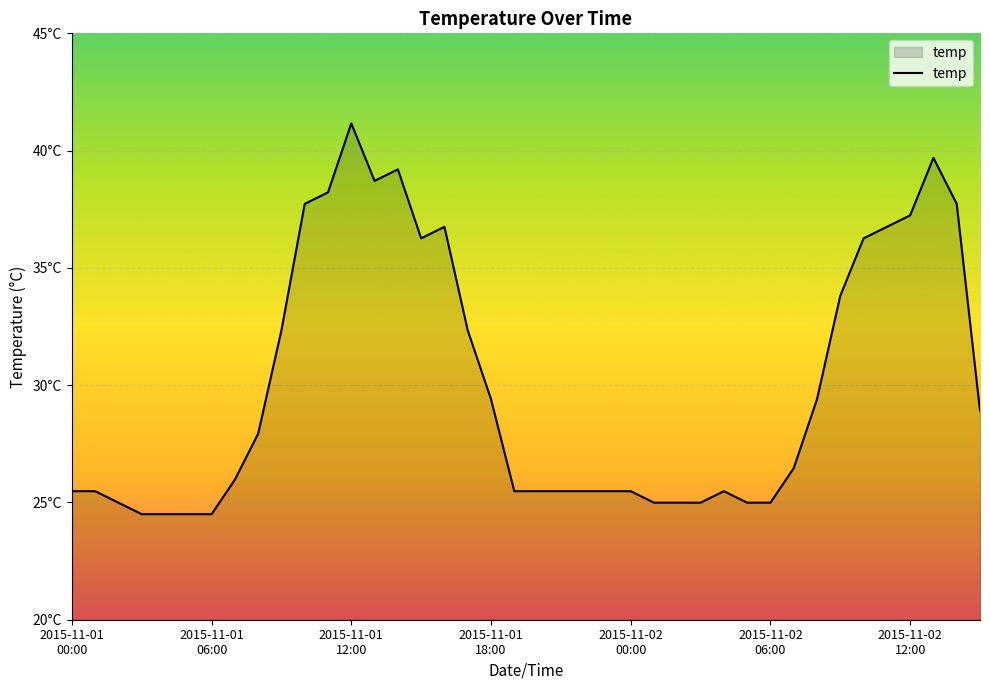

Is this an area chart (filled region under the line)?

Yes